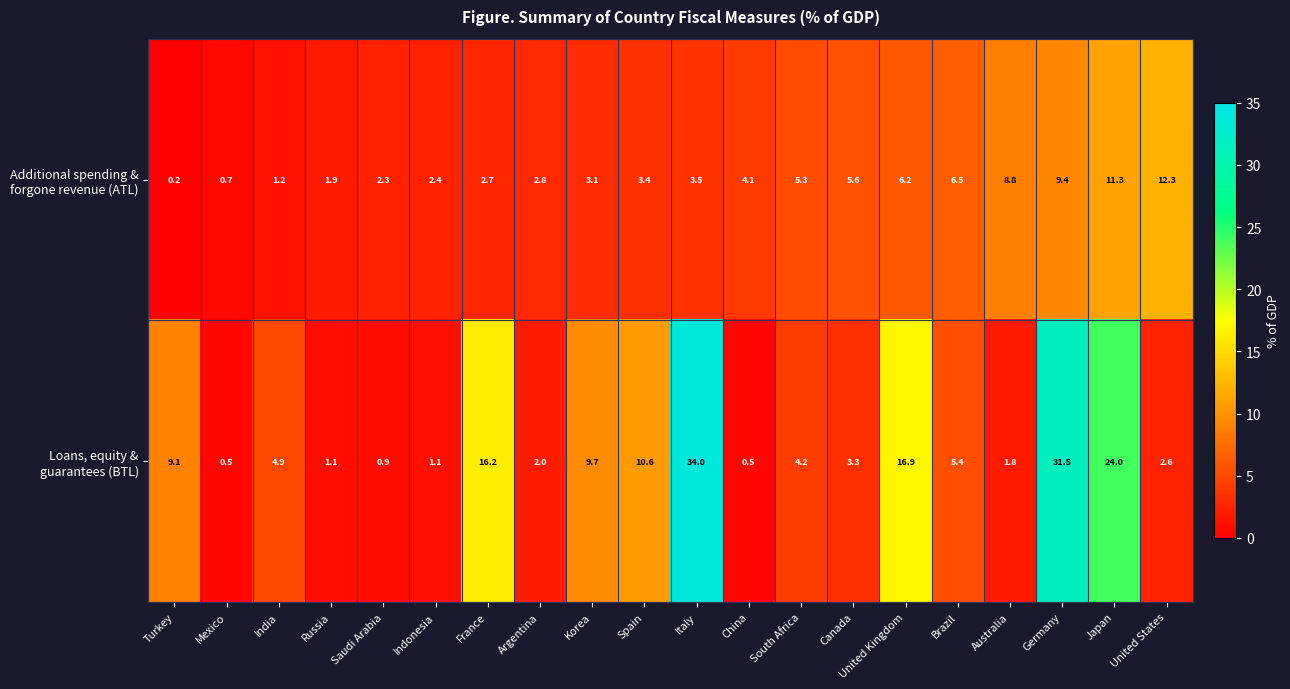

What is the difference between the highest and lowest values at Brazil?

1.1